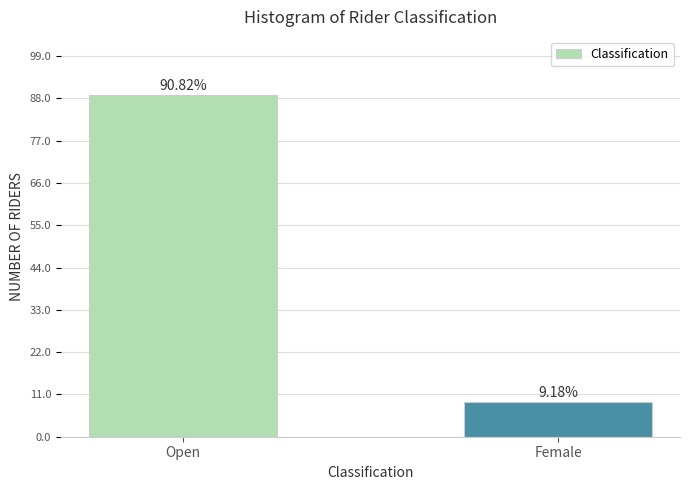

Are the bars horizontal?

No